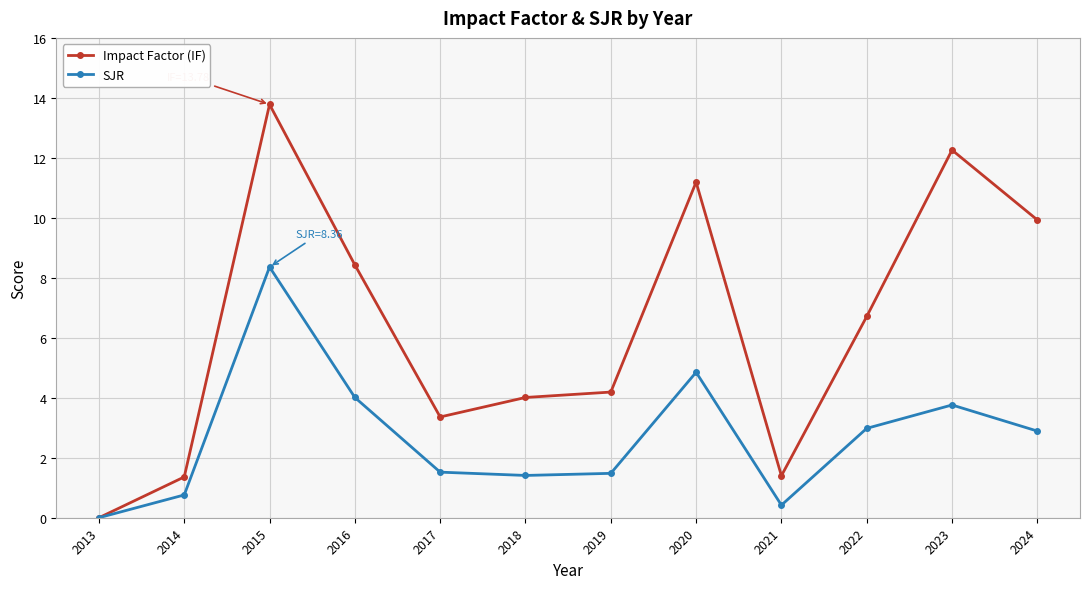

Does the chart have visible grid lines?

Yes